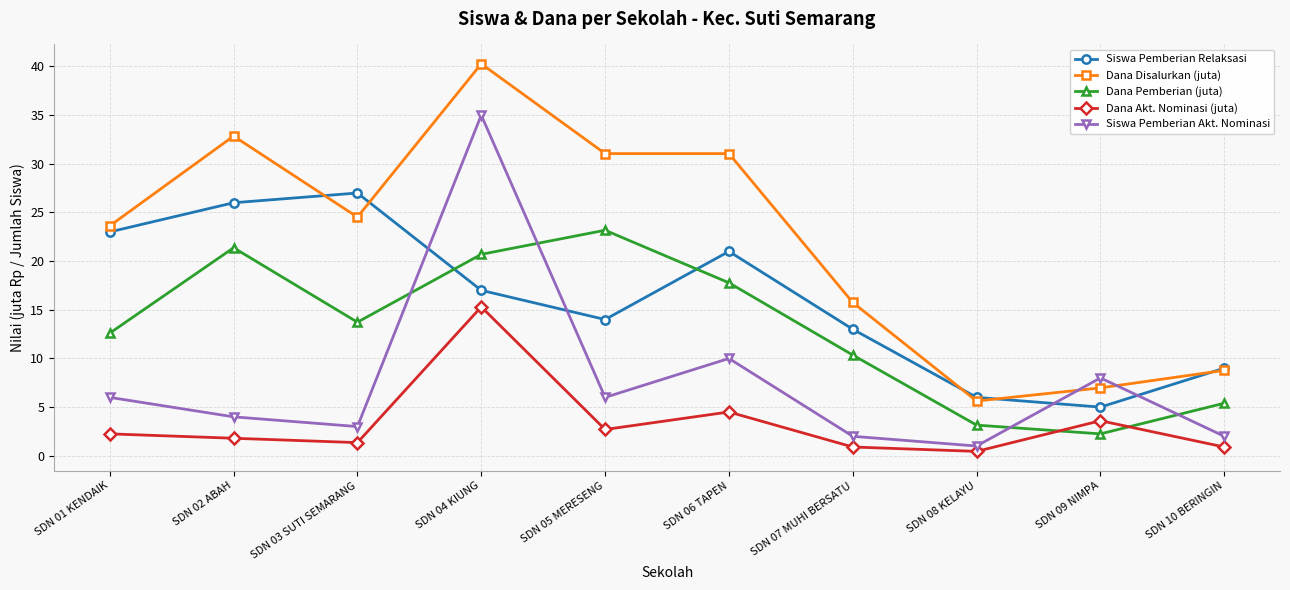

How many lines are shown in the chart?

5